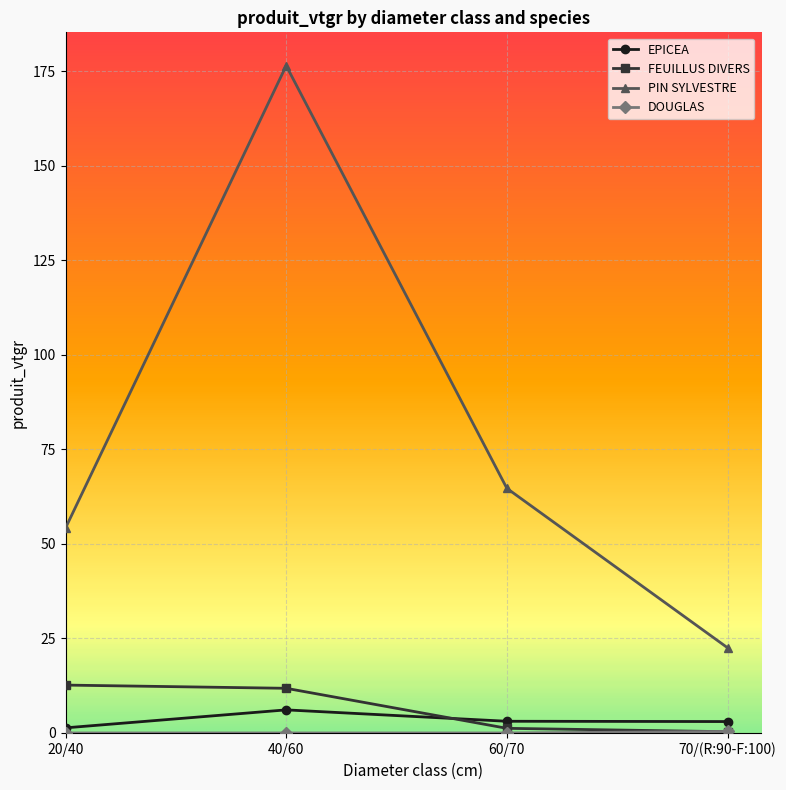

Which series changed the most between 40/60 and 70/(R:90-F:100)?

PIN SYLVESTRE